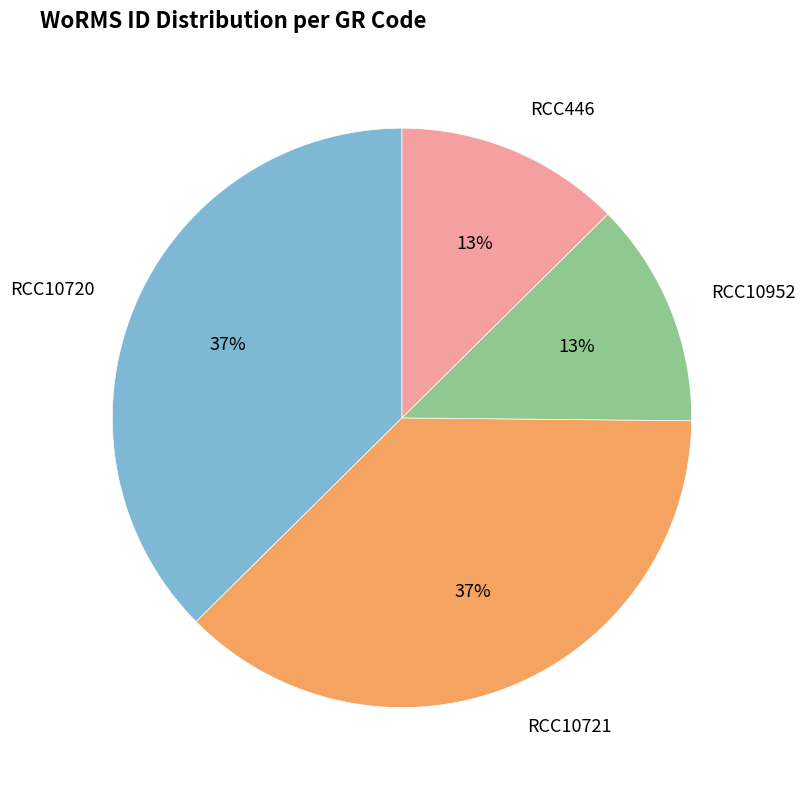

Count the number of slices in the pie.

4